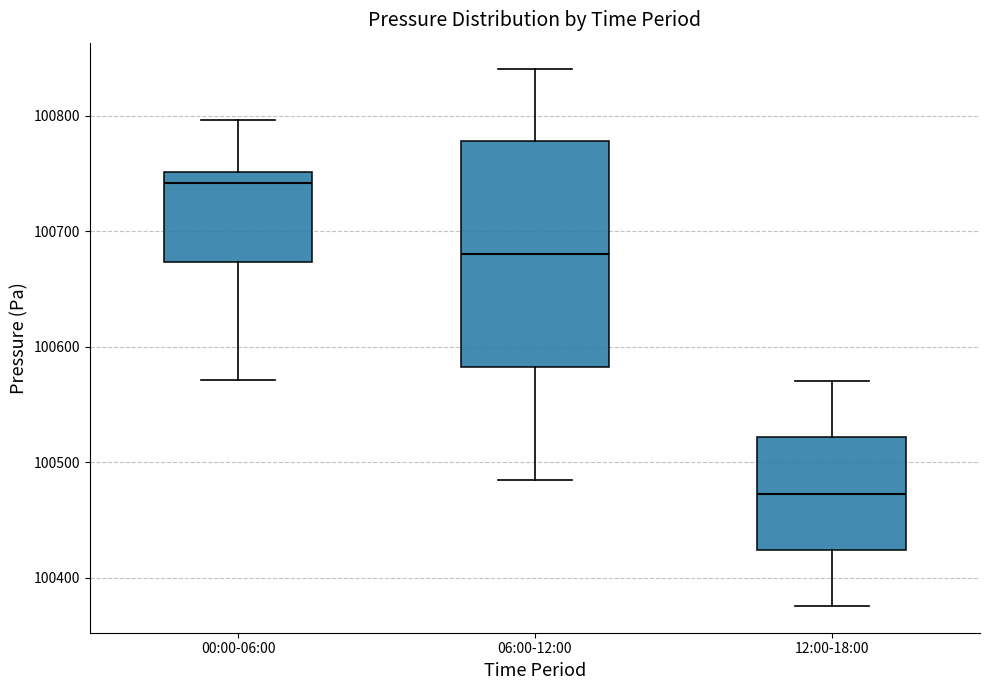

Which box's median line is the lowest?

12:00-18:00